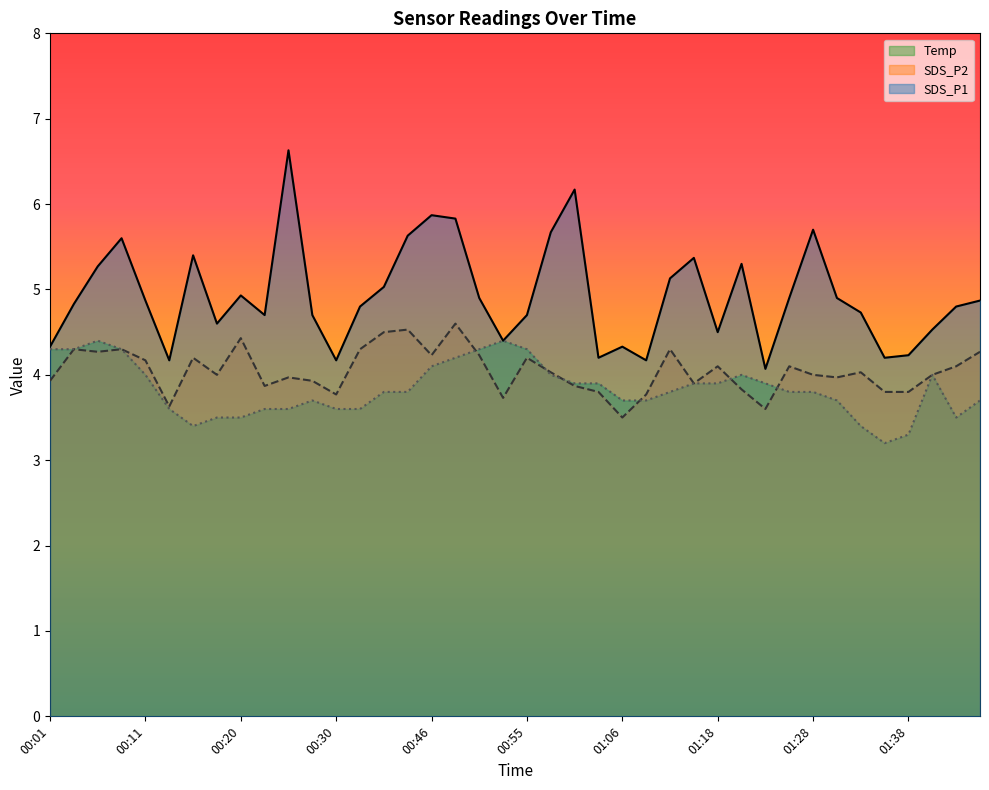

Which category has the highest value in the Temp series?

00:06